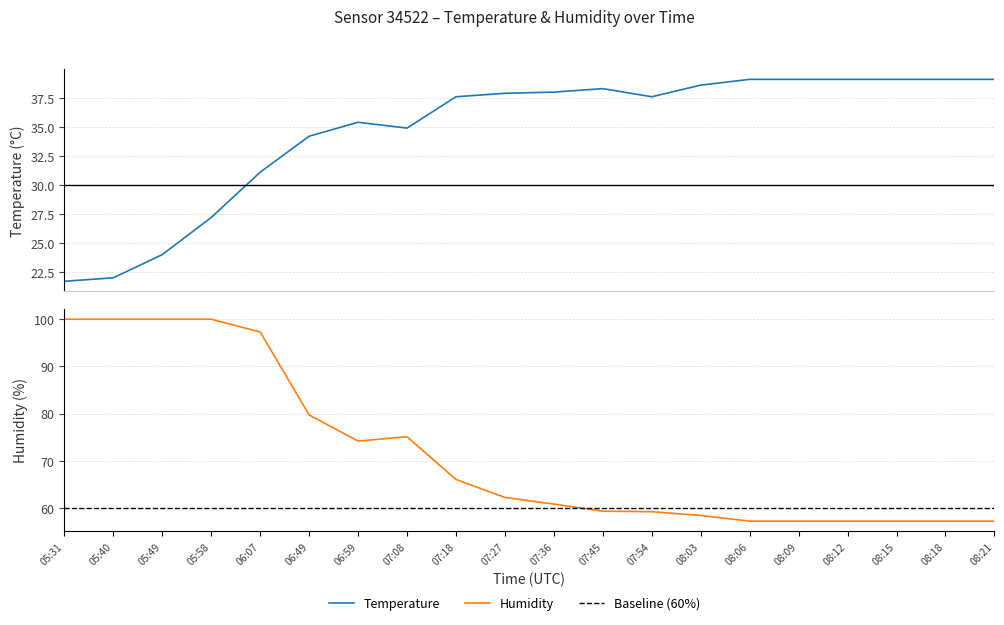

In Temperature, how many points are higher than both neighbors (excluding endpoints)?

2